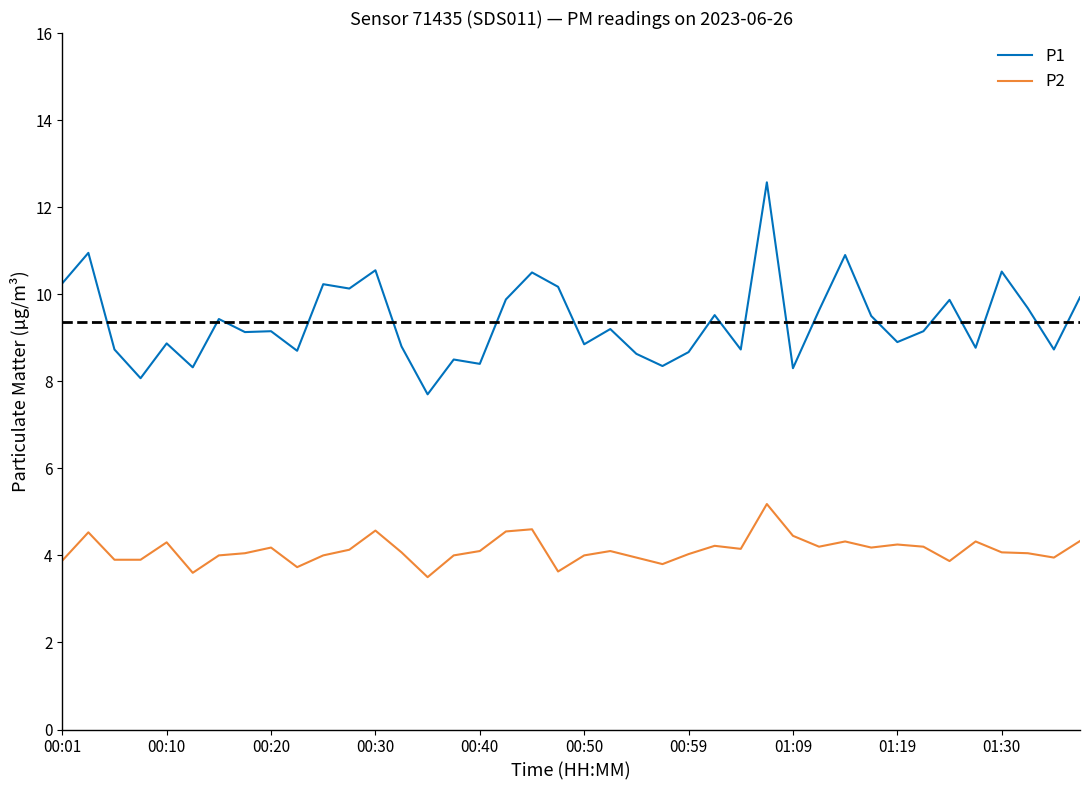

What is the difference between the maximum and second lowest values in the P2 series?

1.6